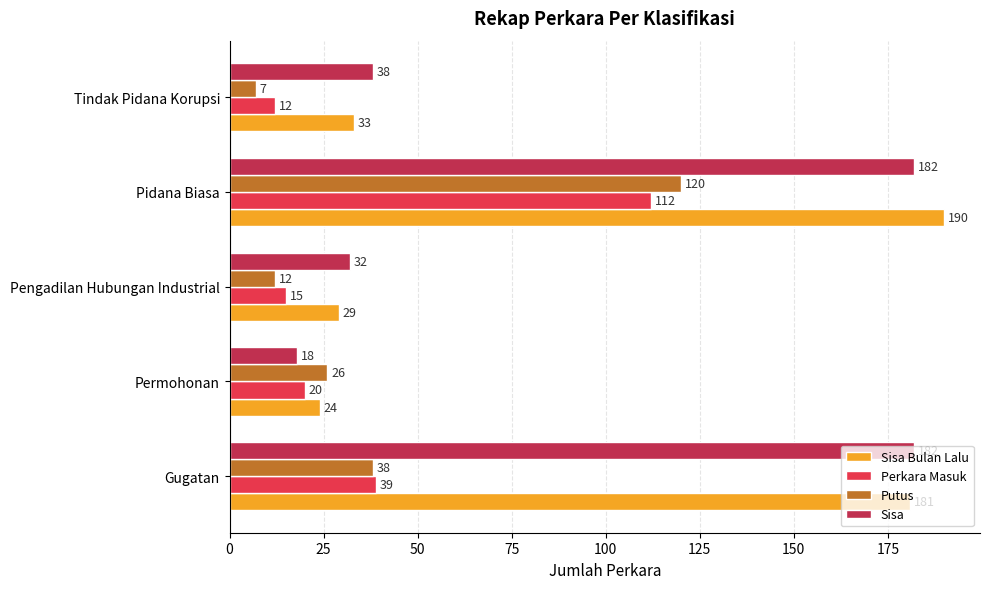

What are all the series names shown in the legend?

Sisa Bulan Lalu, Perkara Masuk, Putus, Sisa